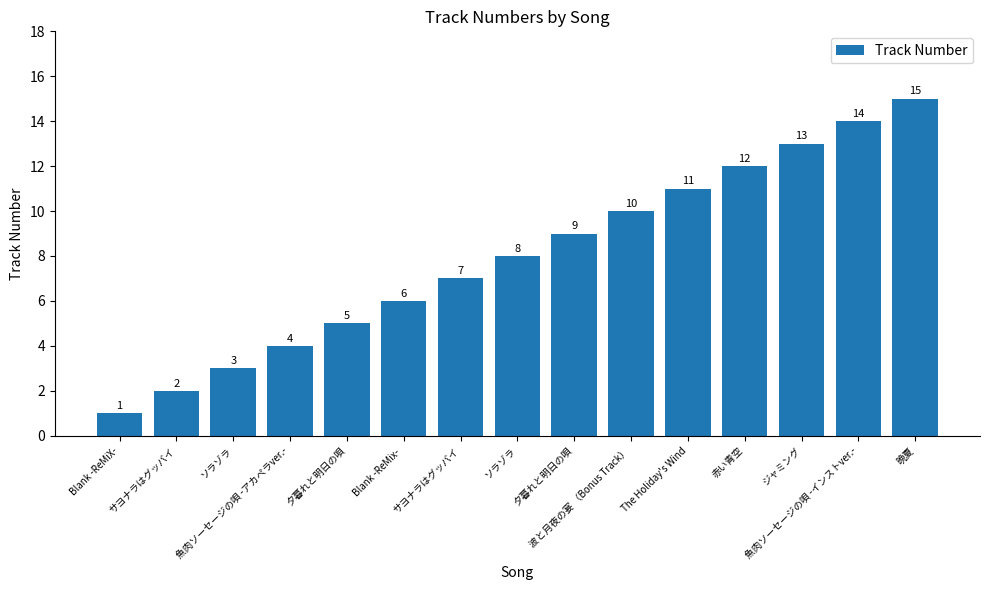

Reading left to right, list all the values displayed in this chart.

1	2	3	4	5	6	7	8	9	10	11	12	13	14	15